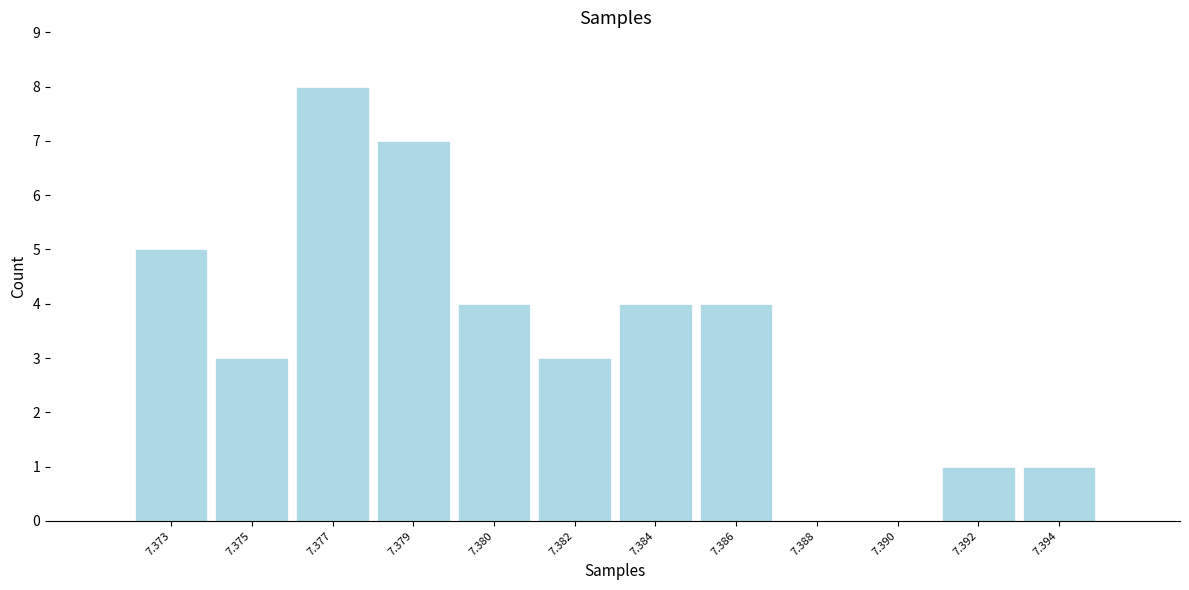

Reading left to right, extract all data points from this chart.

7.373=5	7.375=3	7.377=8	7.379=7	7.380=4	7.382=3	7.384=4	7.386=4	7.388=0	7.390=0	7.392=1	7.394=1